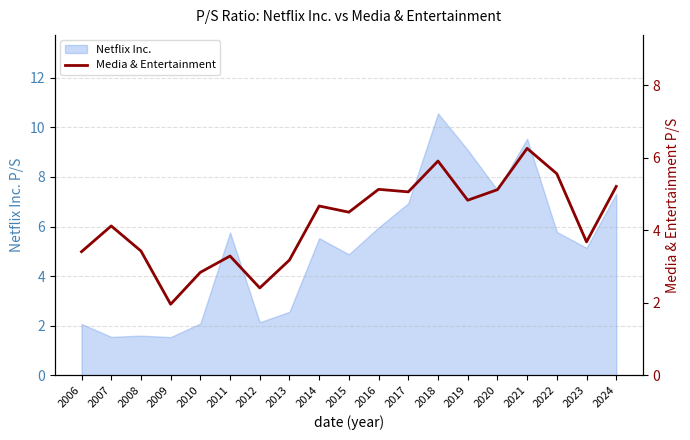

True or false: the data shows 5.6 at 2023.

False